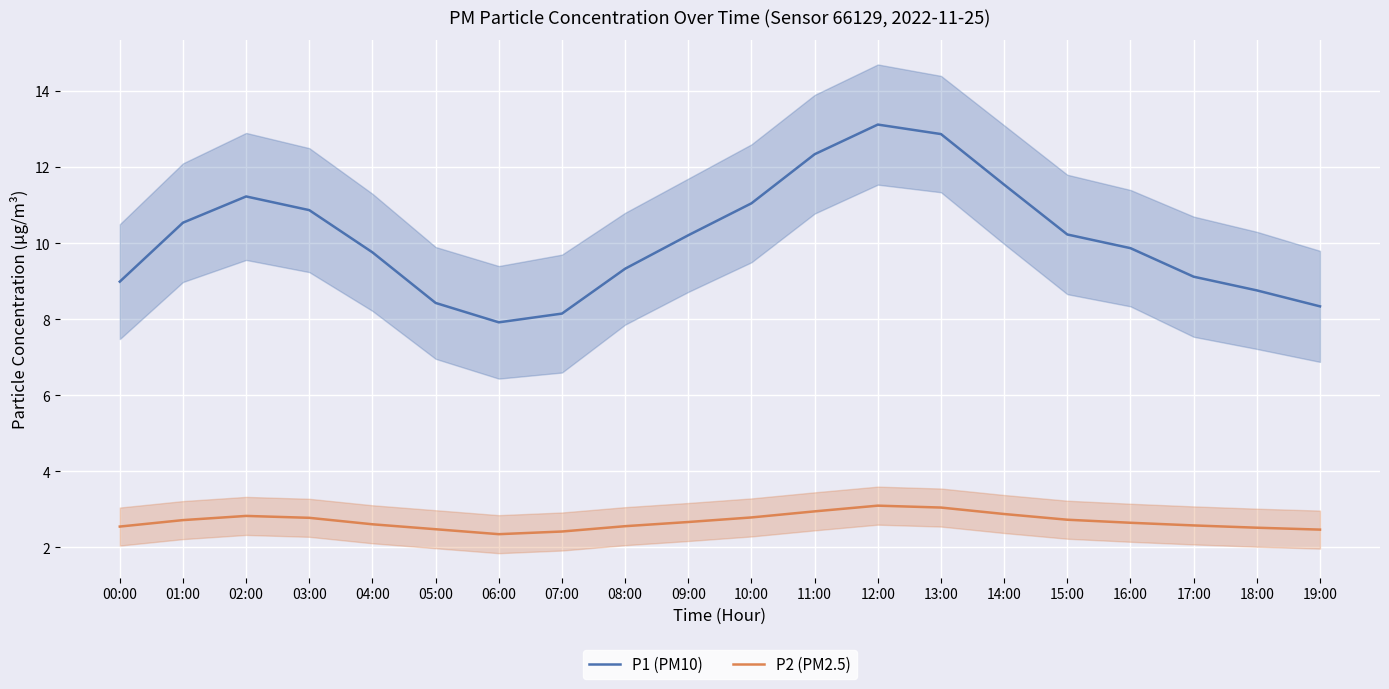

At which label is P1 (PM10) closest to 10?

16:00